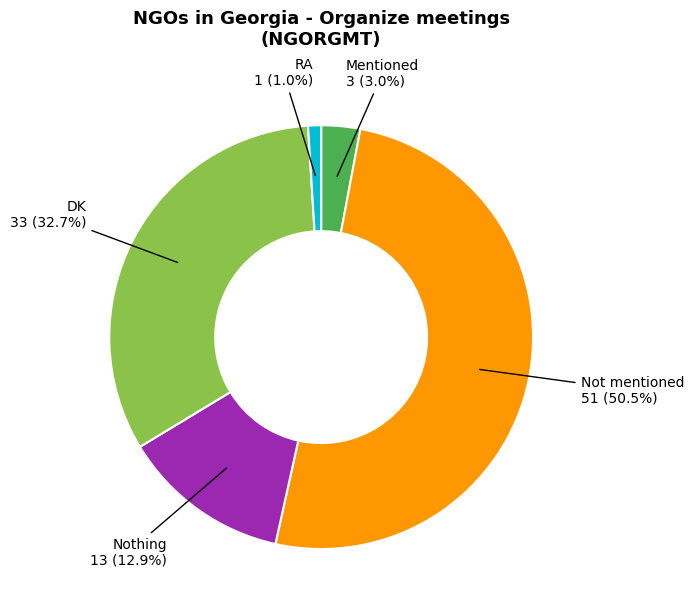

Is there any slice that represents more than half of the pie?

Yes